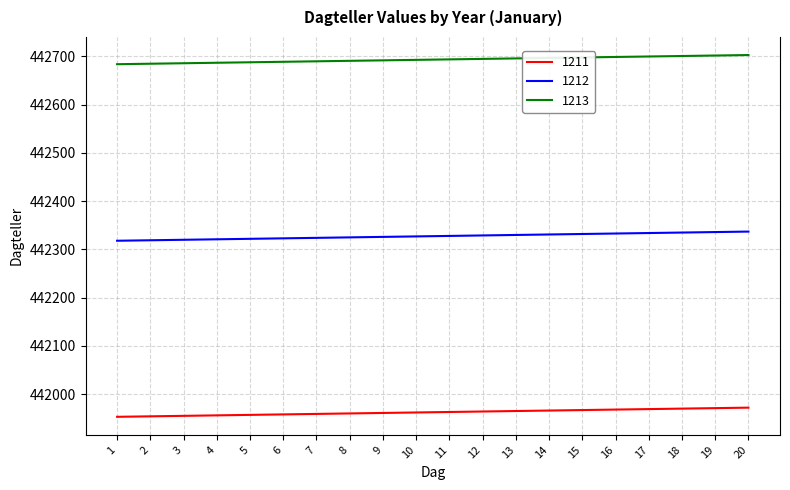

How many lines are shown in the chart?

3